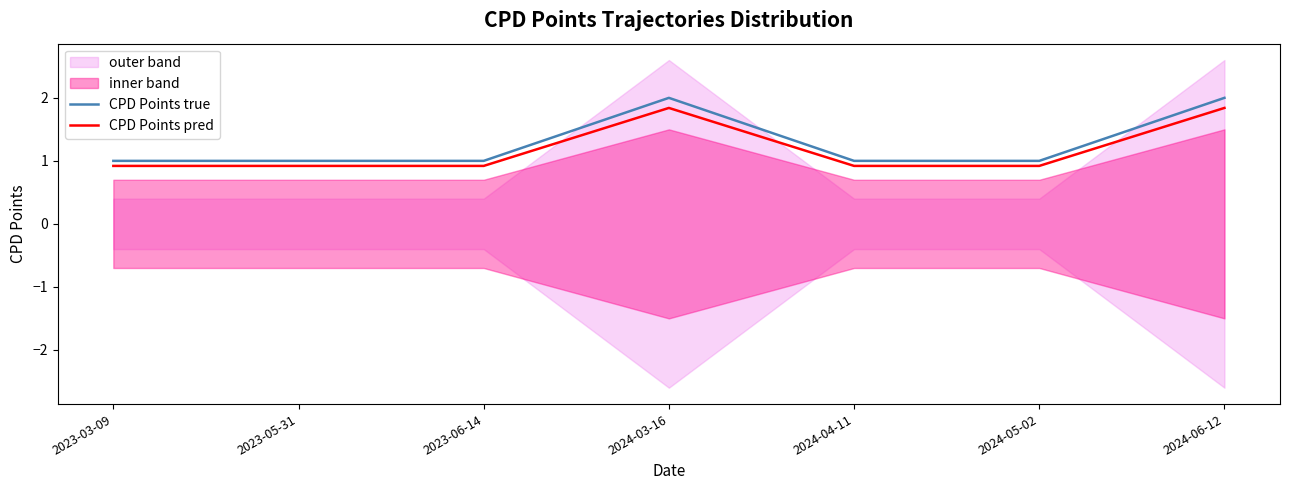

What position from the left is 2023-05-31?

2